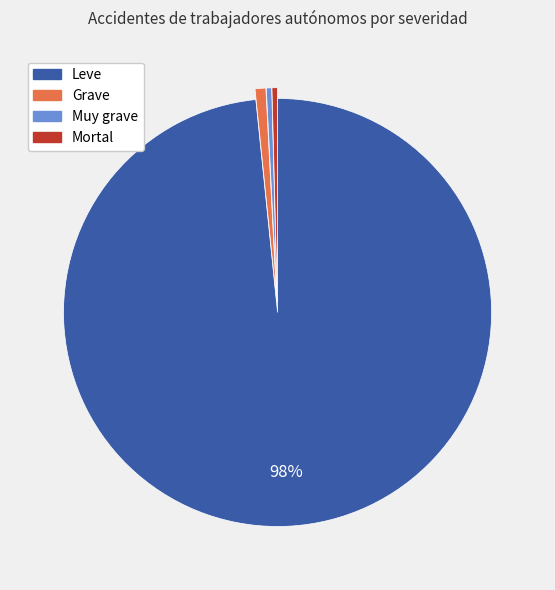

How many slices are in this pie chart?

4